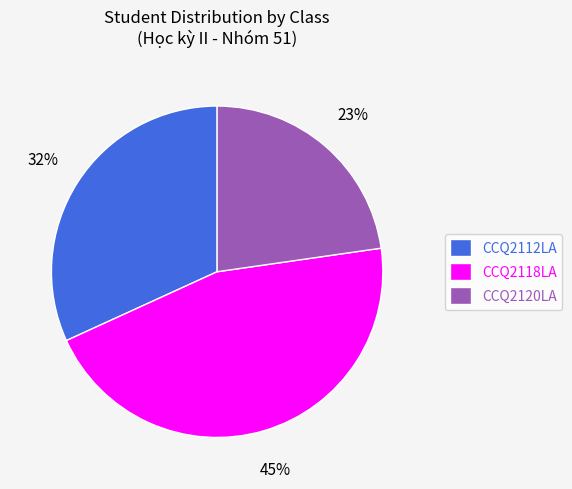

What is the ratio of the value at CCQ2118LA to the value at CCQ2112LA?

1.4